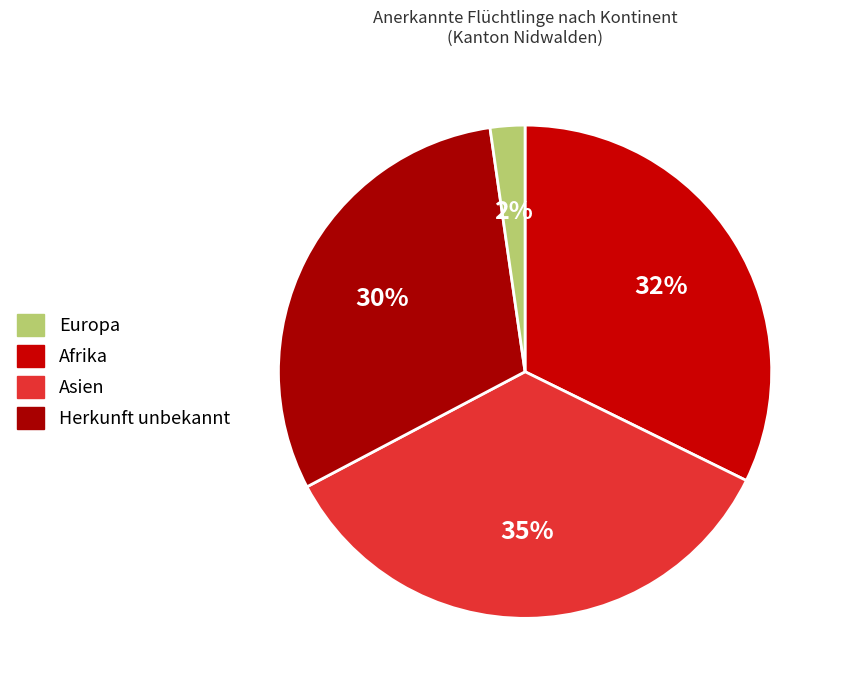

To the nearest percent, what is the combined percentage of Asien and Europa?

63%